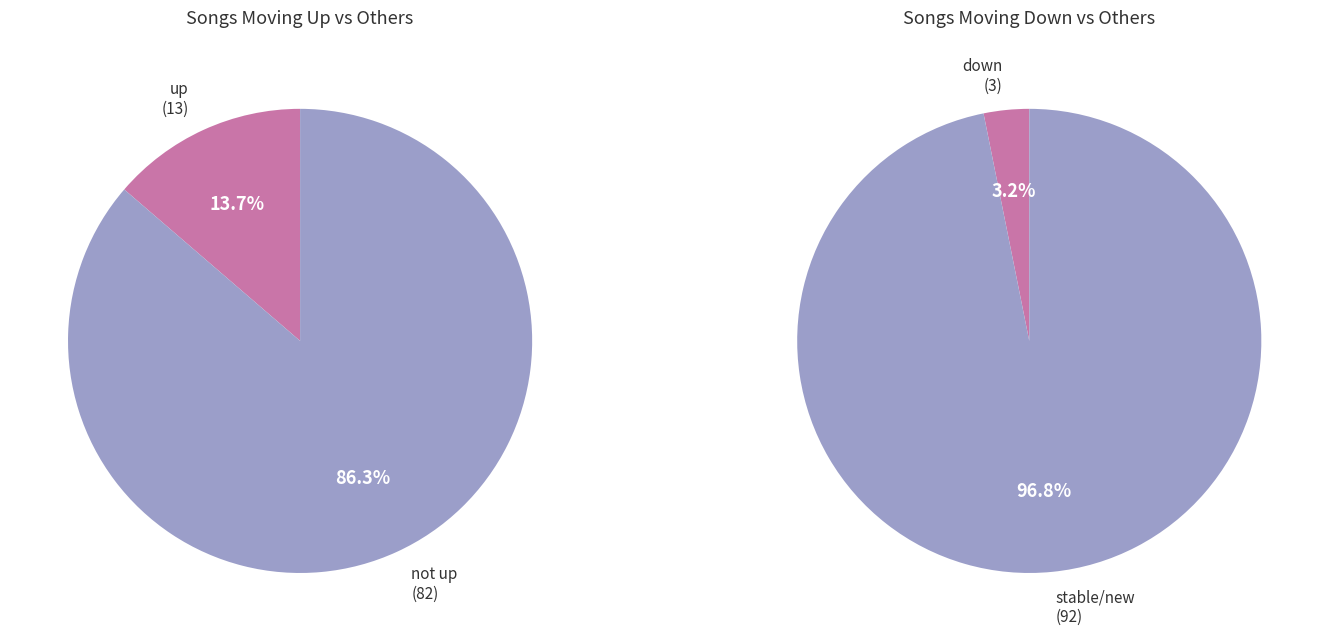

How much of the chart is everything except up?

86.3%